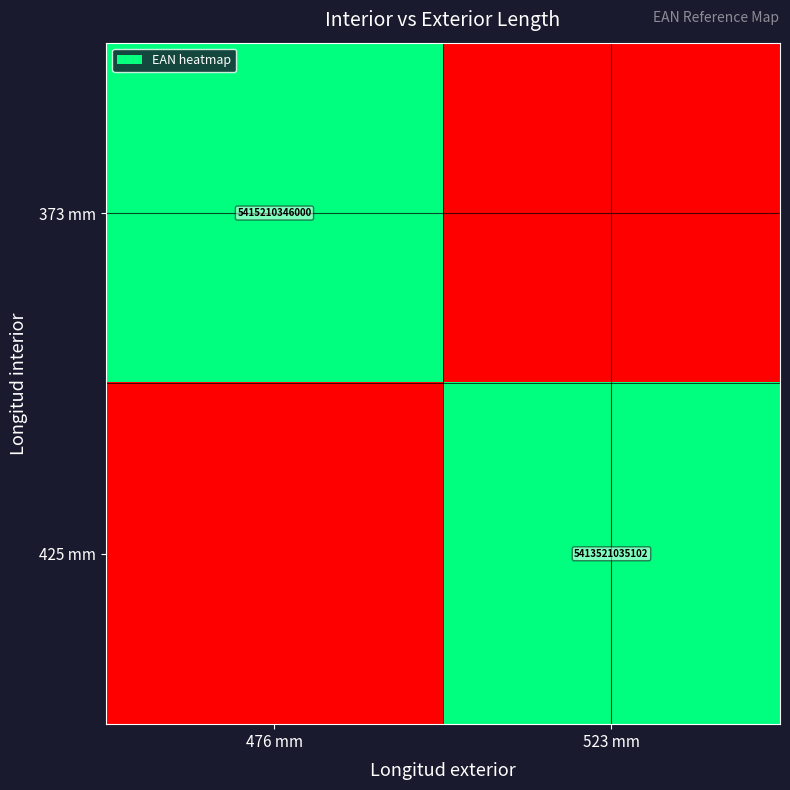

Between 476 mm and 523 mm, which is larger?

476 mm